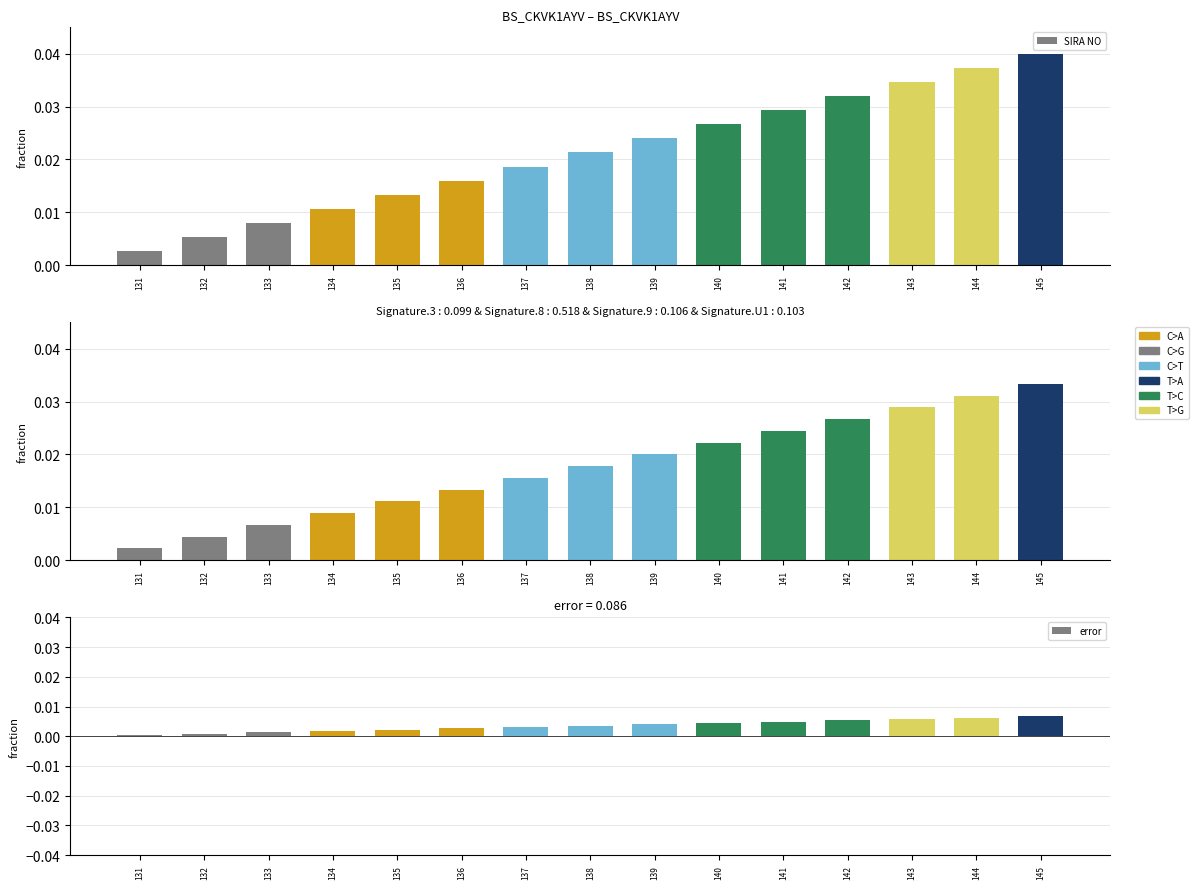

How many categories are shown in the chart?

15